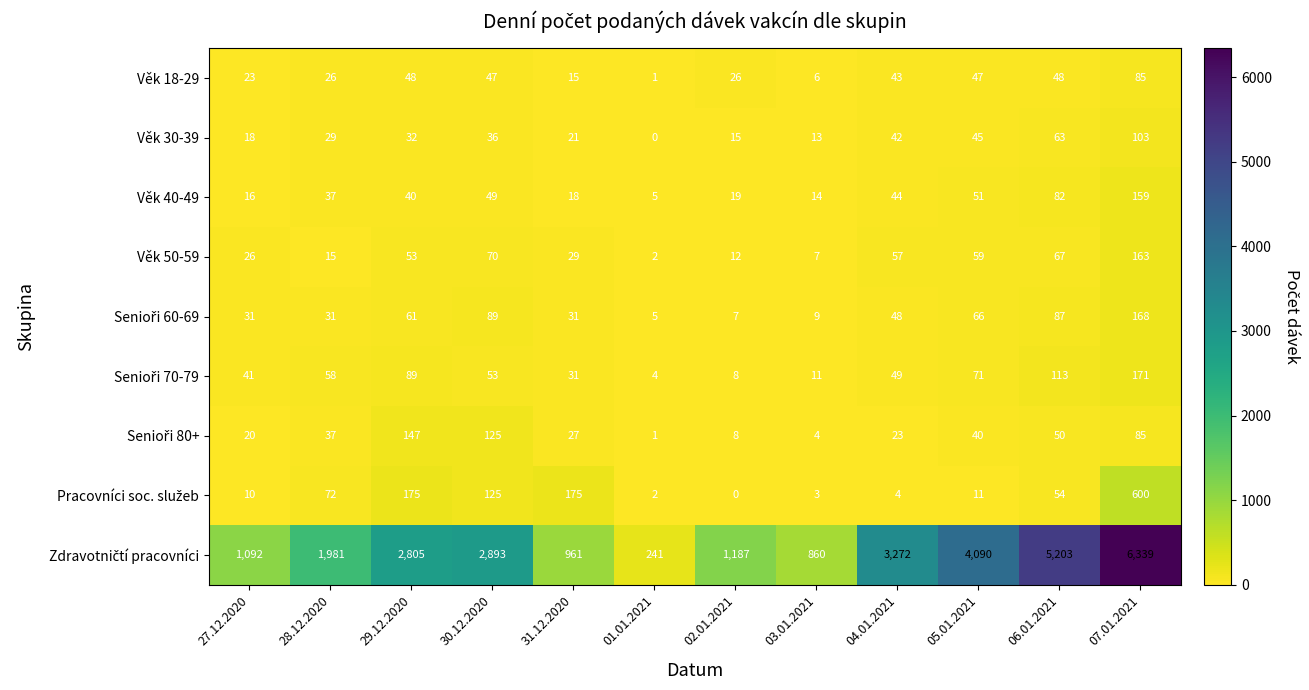

What is the difference between the Věk 40-49 values at 04.01.2021 and 28.12.2020?

7